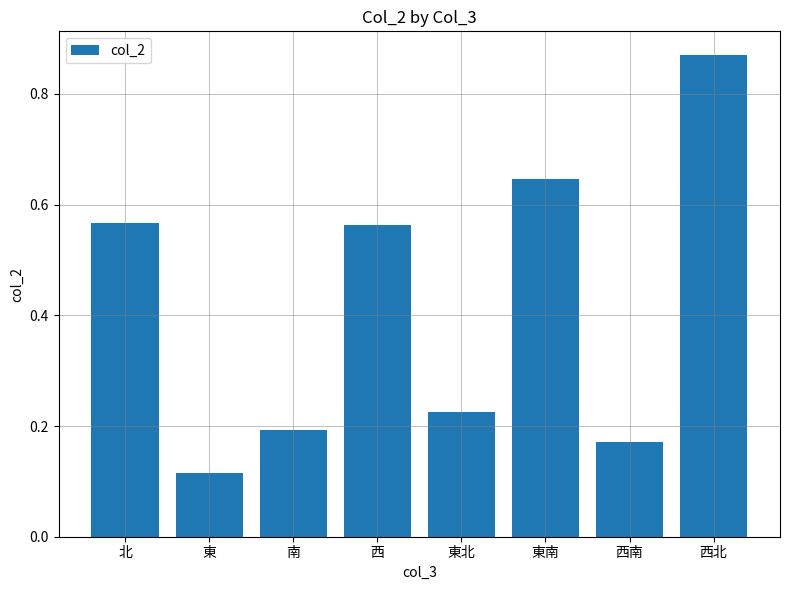

What is the label of the 6th bar from the right?

南